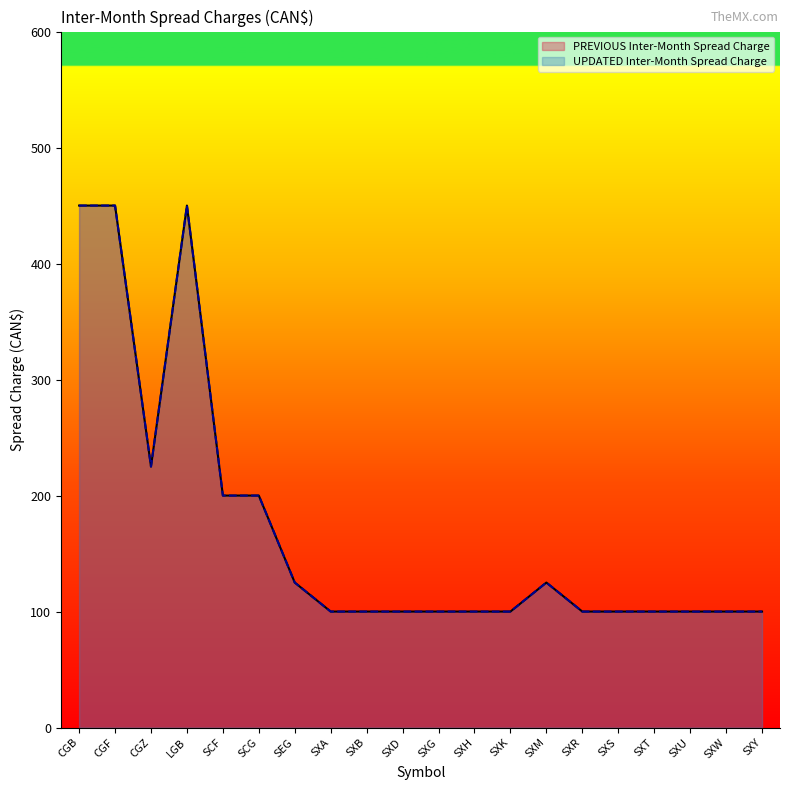

True or false: UPDATED Inter-Month Spread Charge and PREVIOUS Inter-Month Spread Charge cross at least once.

False